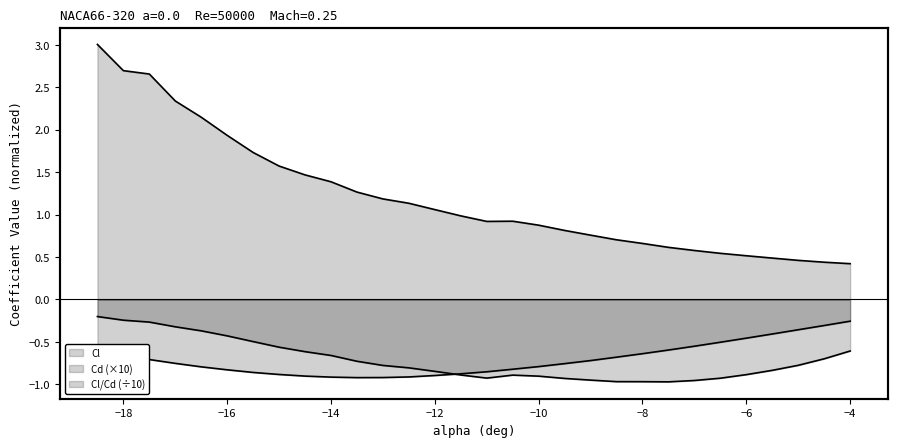

What is the greatest value displayed?

3.0